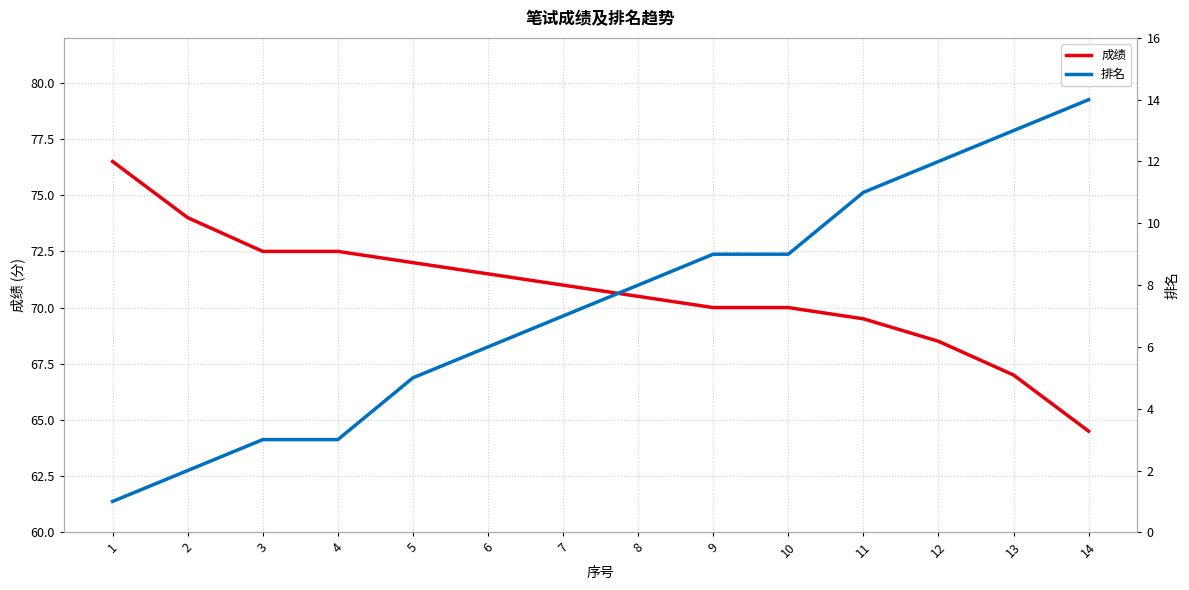

Which series has the largest range (max minus min)?

排名